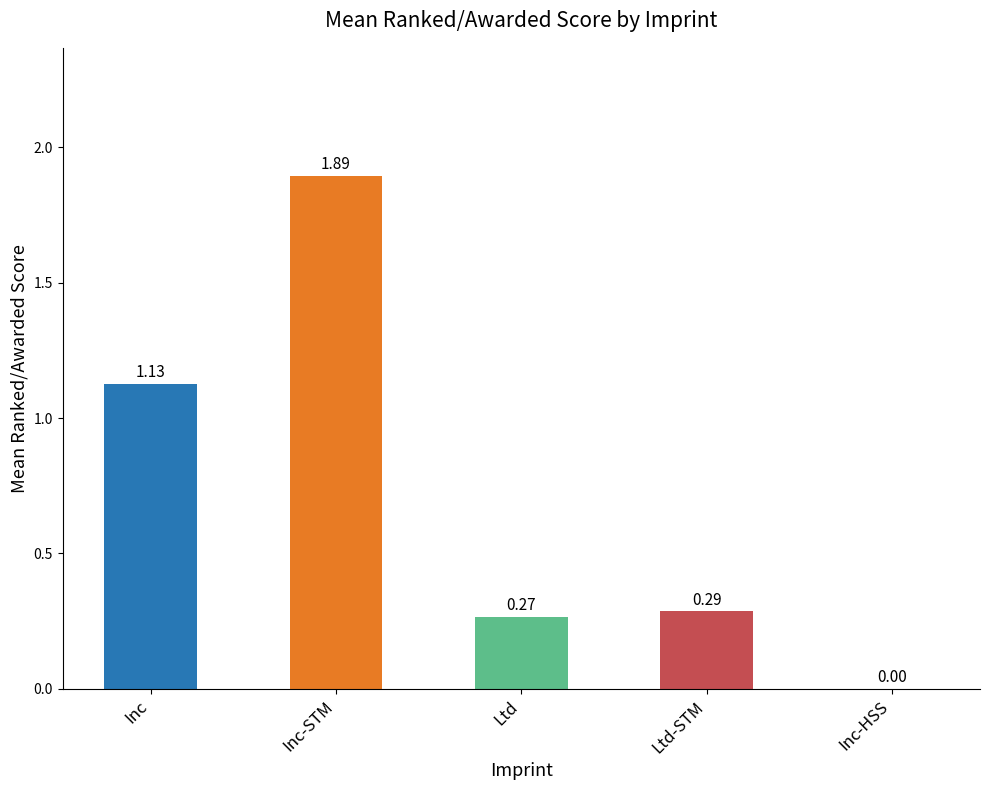

What is the change in value from Inc to Inc-STM?

+0.8